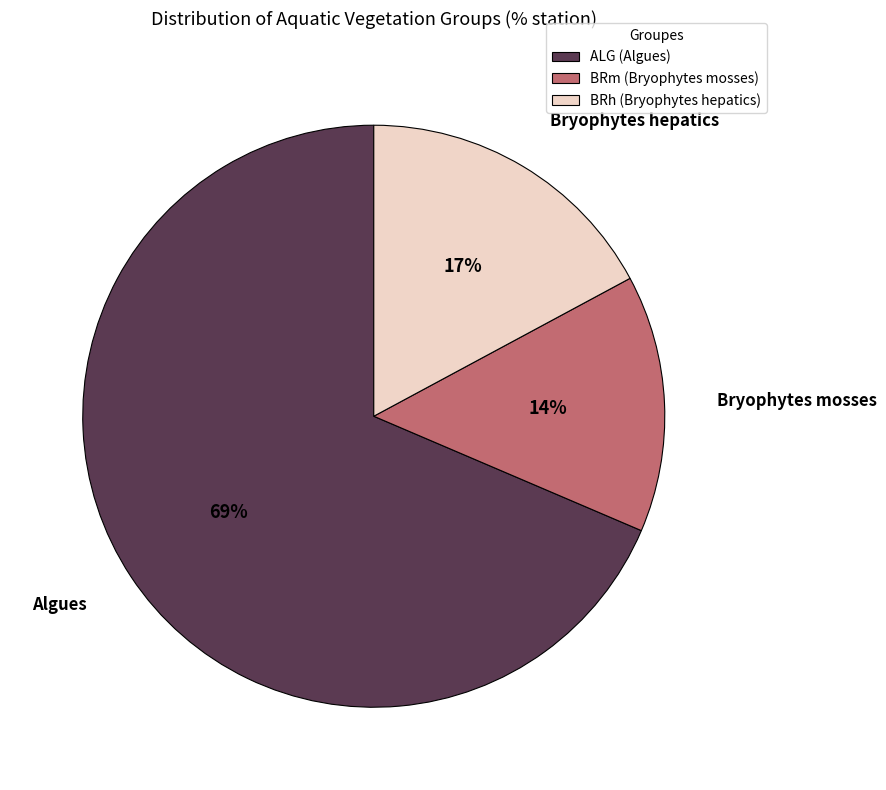

Which category has the smallest portion of the pie?

BRm